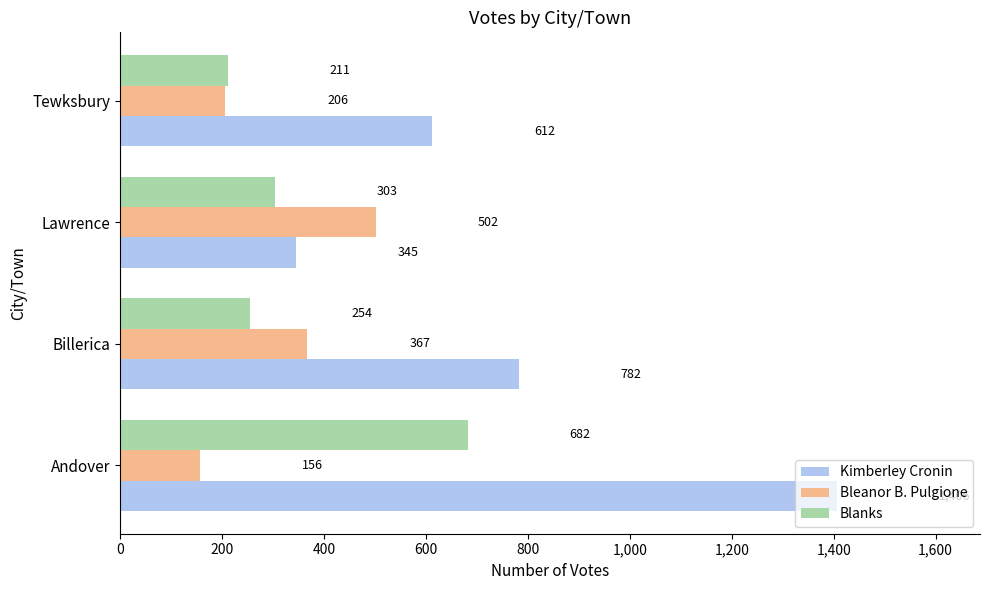

The Bleanor B. Pulgione series shows 206 at Tewksbury. True or false?

True